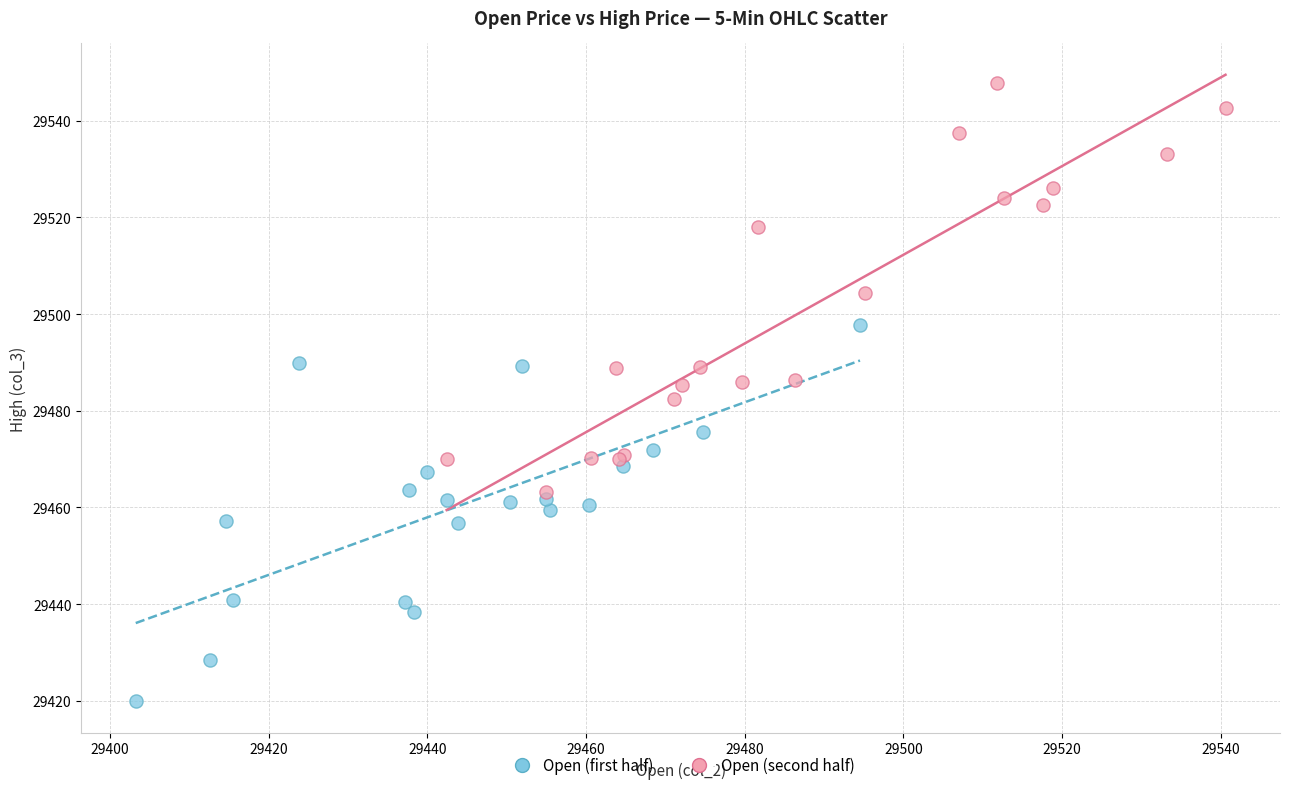

Which series reaches the minimum Y coordinate?

Open (first half)